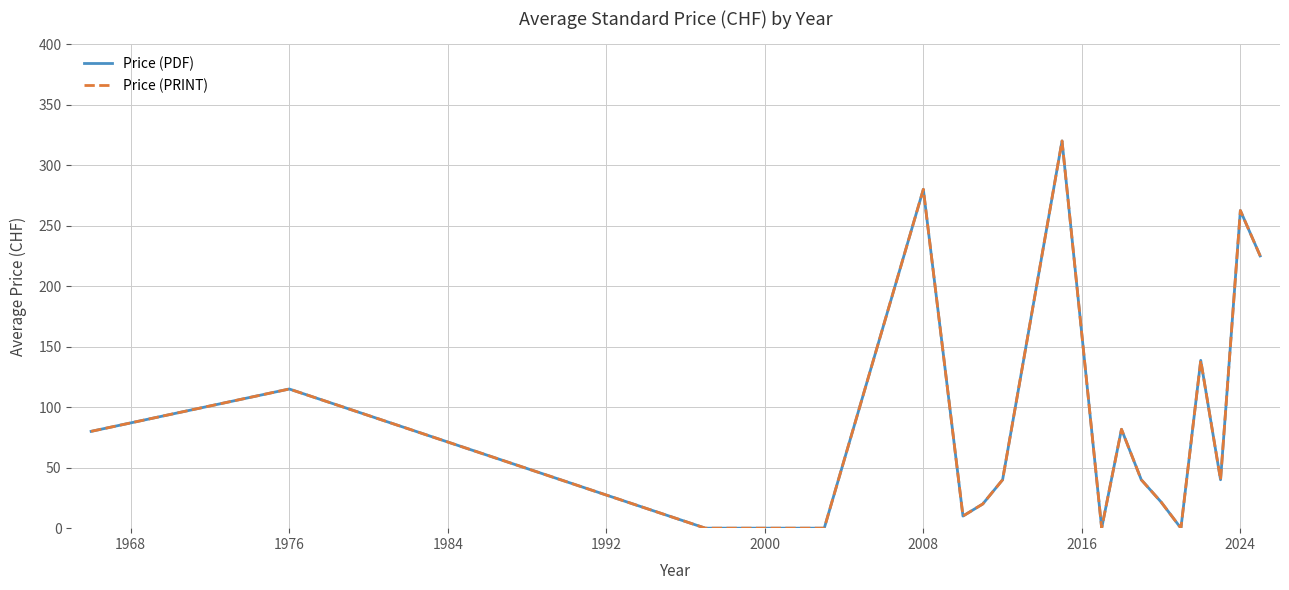

Is this an area chart (filled region under the line)?

No